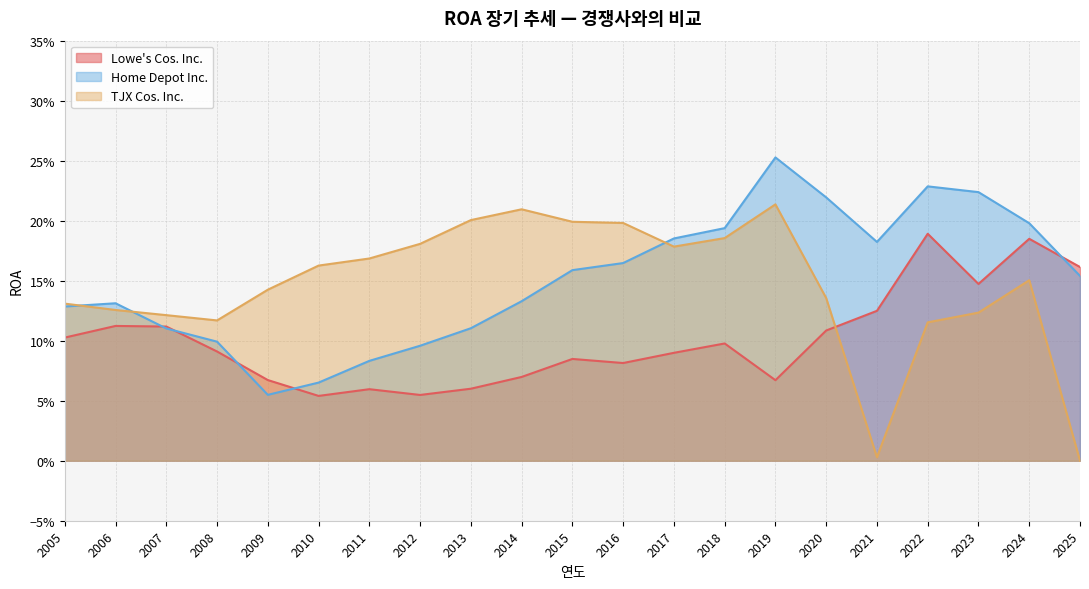

True or false: Lowe's Cos. Inc. and TJX Cos. Inc. intersect in this chart.

True